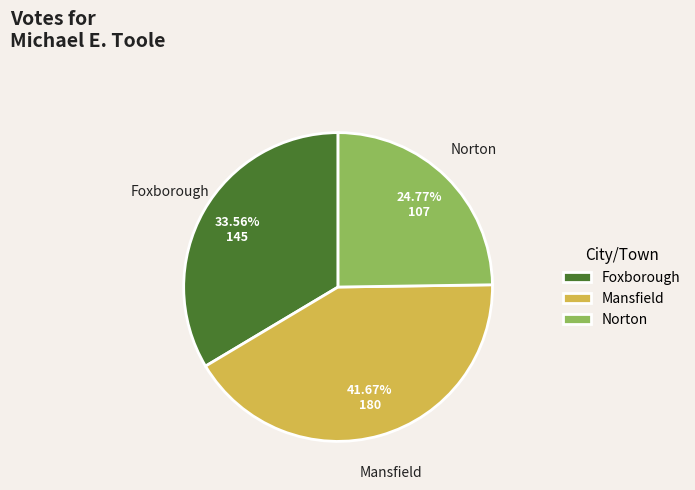

How many slices are in this pie chart?

3